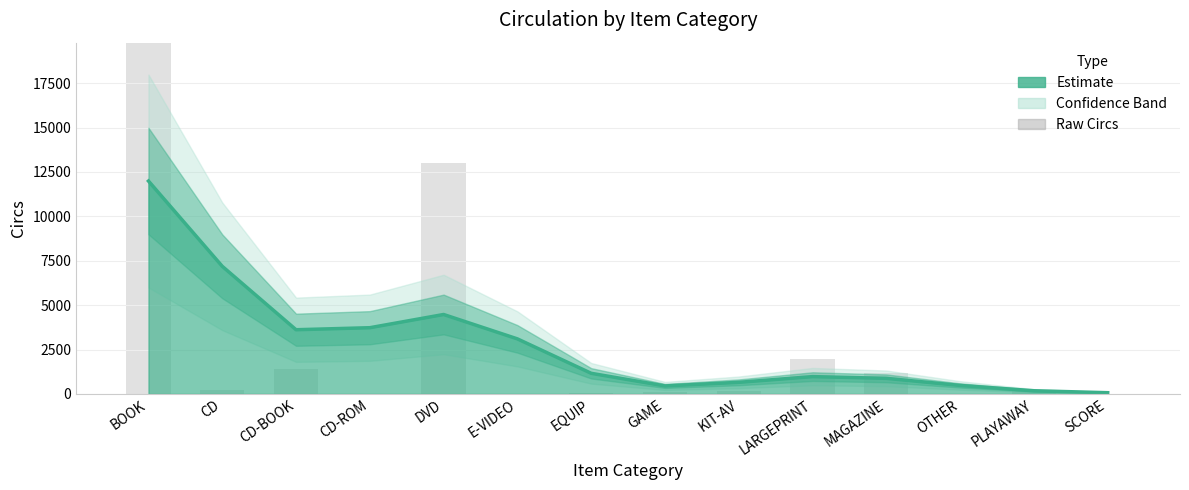

List the labels in order of Trend value, smallest first.

SCORE, PLAYAWAY, GAME, OTHER, KIT-AV, MAGAZINE, LARGEPRINT, EQUIP, E-VIDEO, CD-BOOK, CD-ROM, DVD, CD, BOOK